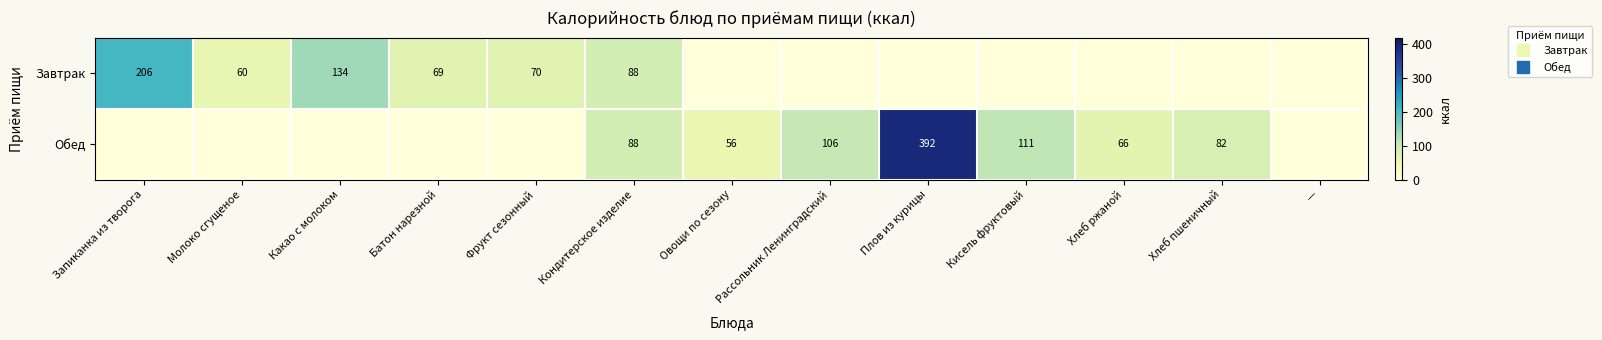

True or false: Обед has a value of 391.6 at Плов из курицы.

True